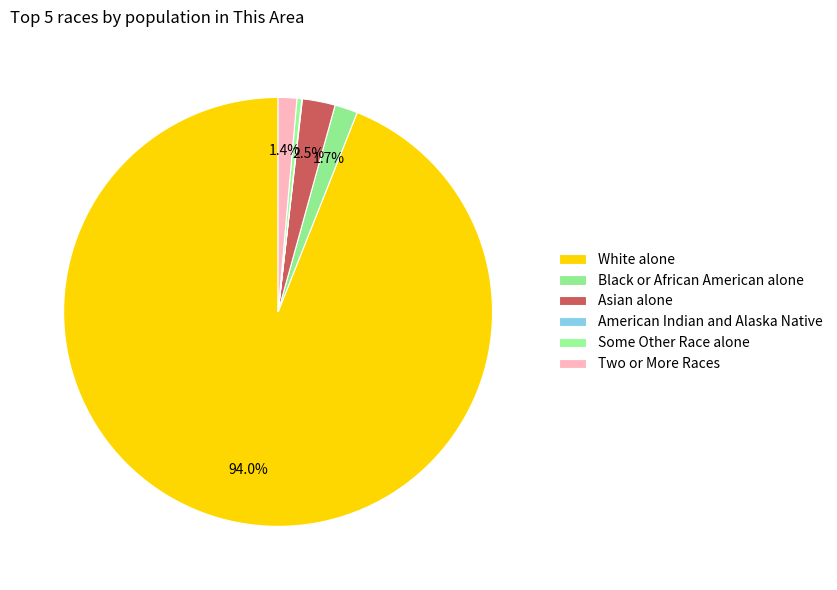

Count the number of slices in the pie.

6